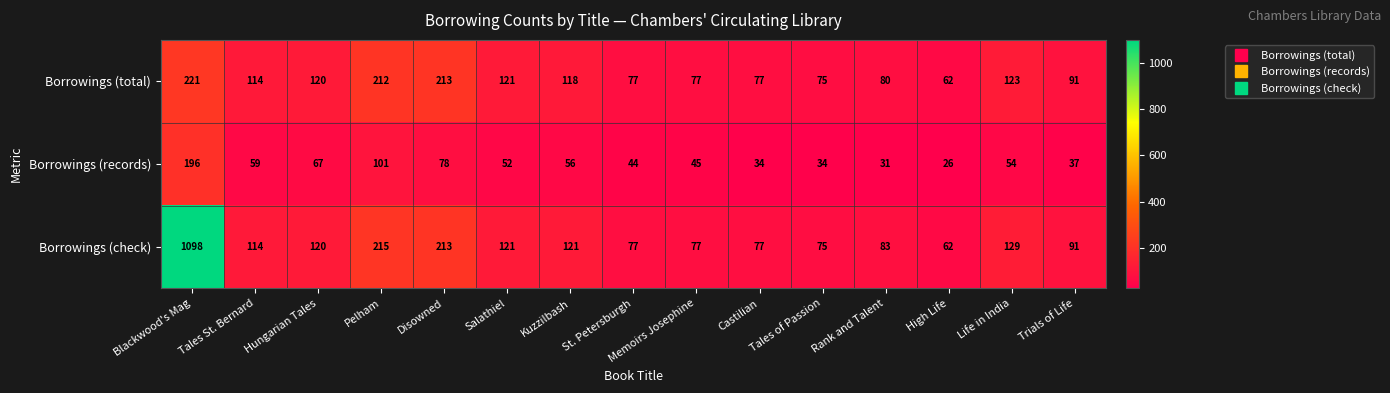

At which category is the sum across all series the highest?

Blackwood's Mag